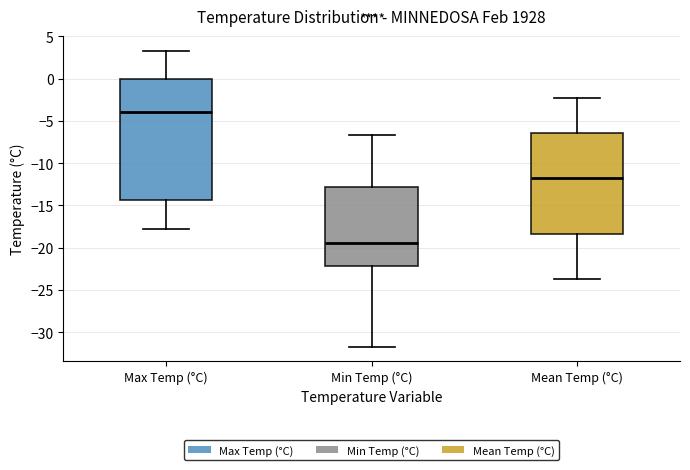

Where is the upper edge of the box for Min Temp (°C) on the y-axis? The values are not printed on the chart, so give them approximately, as read against the axis.

-13.0